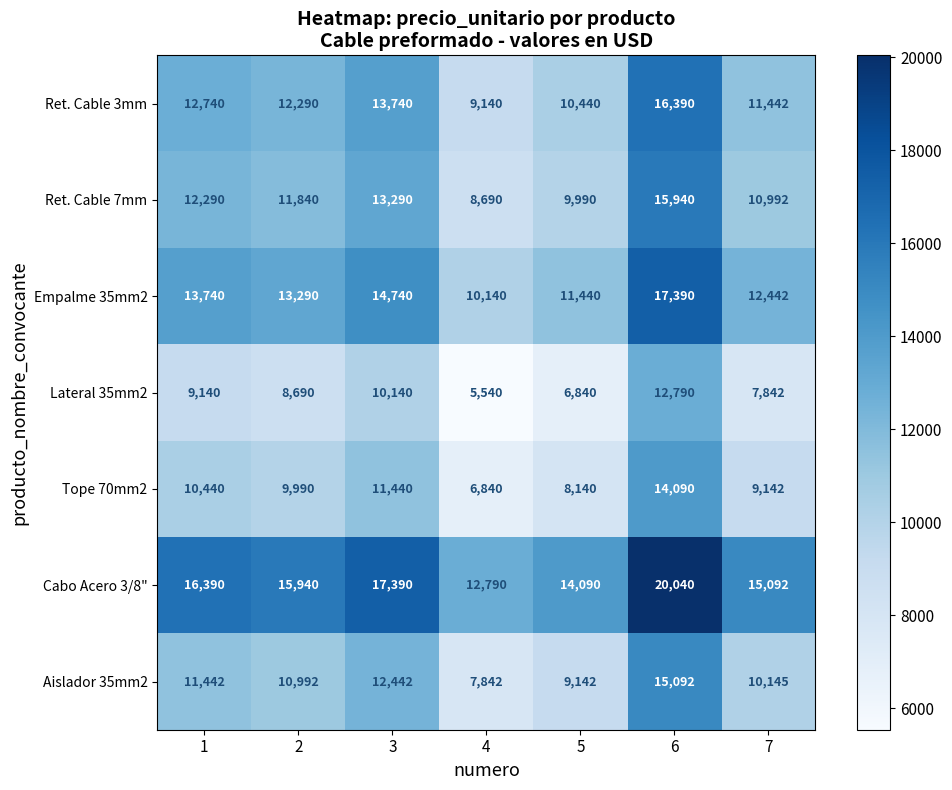

What is the difference between the maximum and minimum values in the Aislador 35mm2 series?

7250